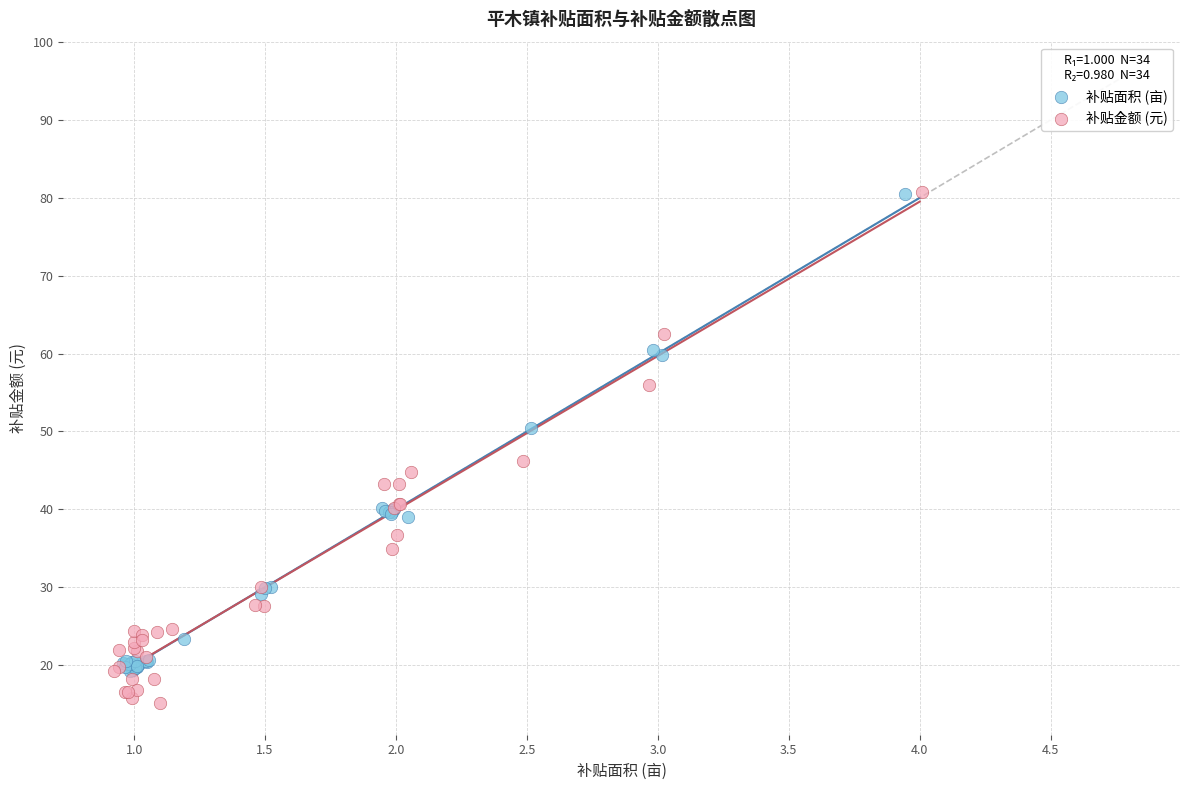

Which series reaches the minimum Y coordinate?

补贴金额 (元)